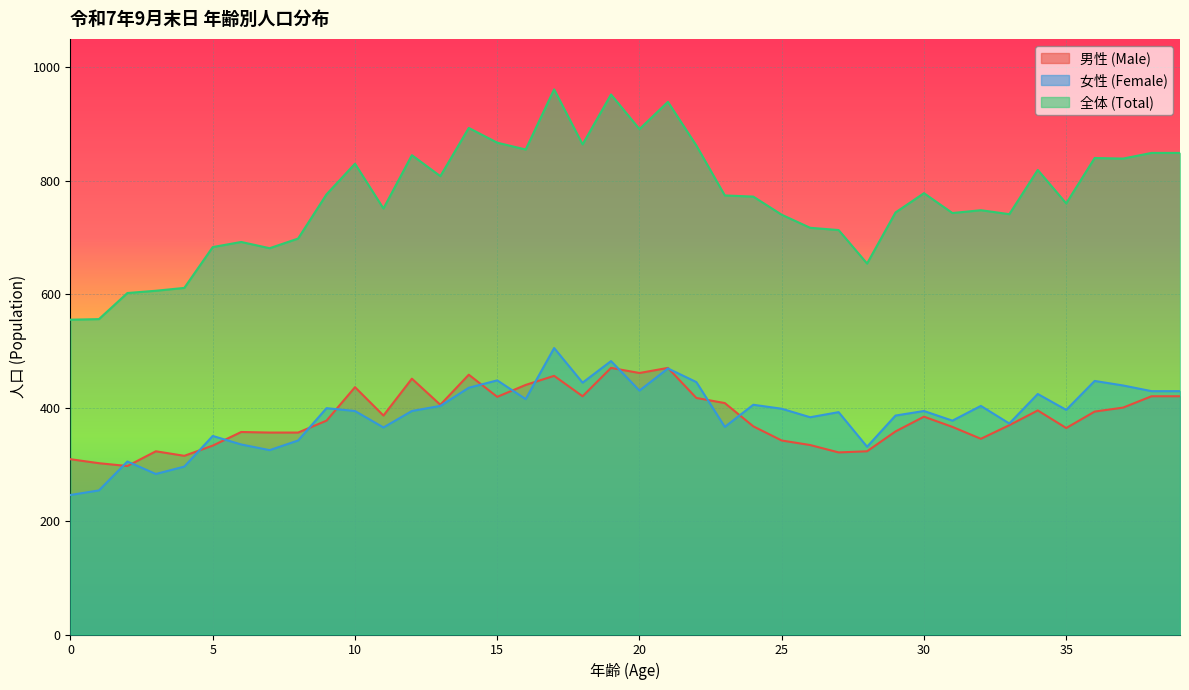

At 10, list the series in order from largest to smallest.

全体 (Total), 男性 (Male), 女性 (Female)